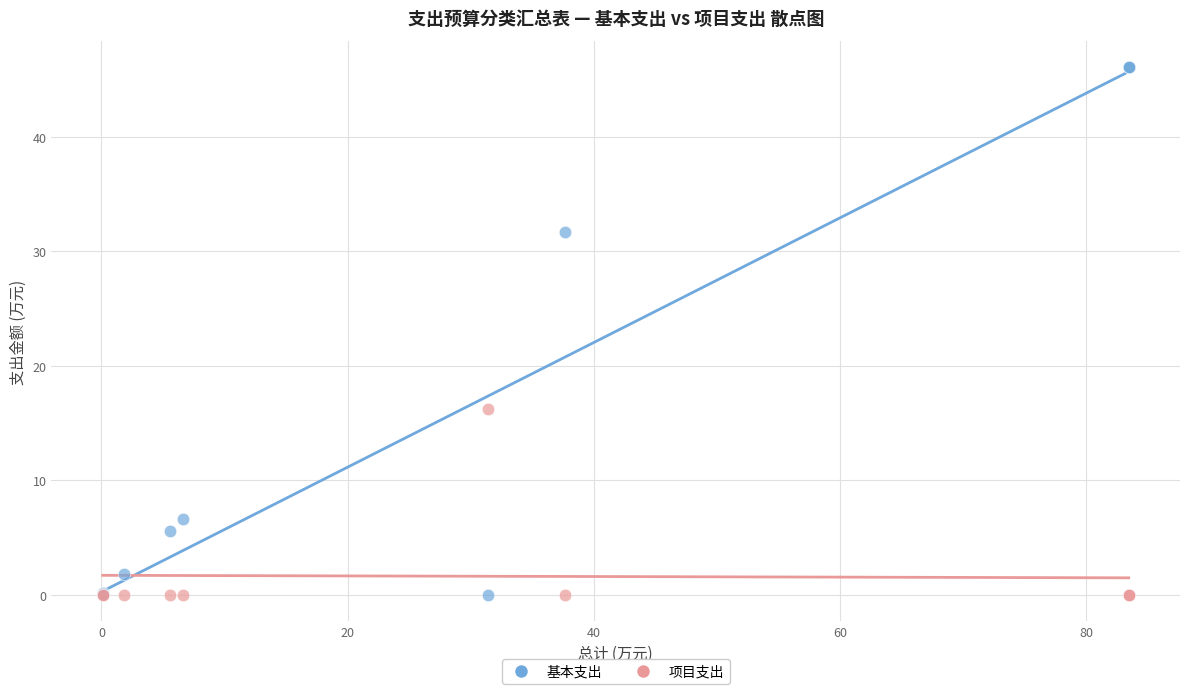

What is the X range (max minus min) for the scatter plot?

83.4